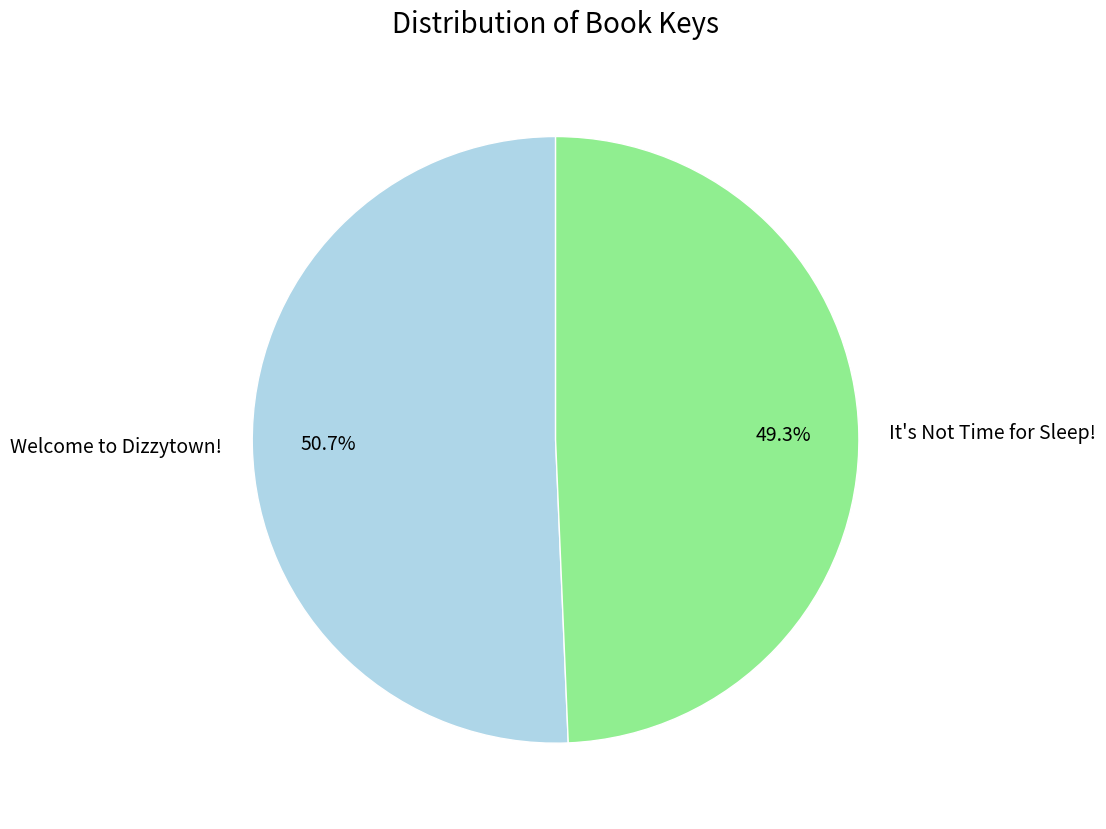

True or false: It's Not Time for Sleep! accounts for 49% of the total.

True